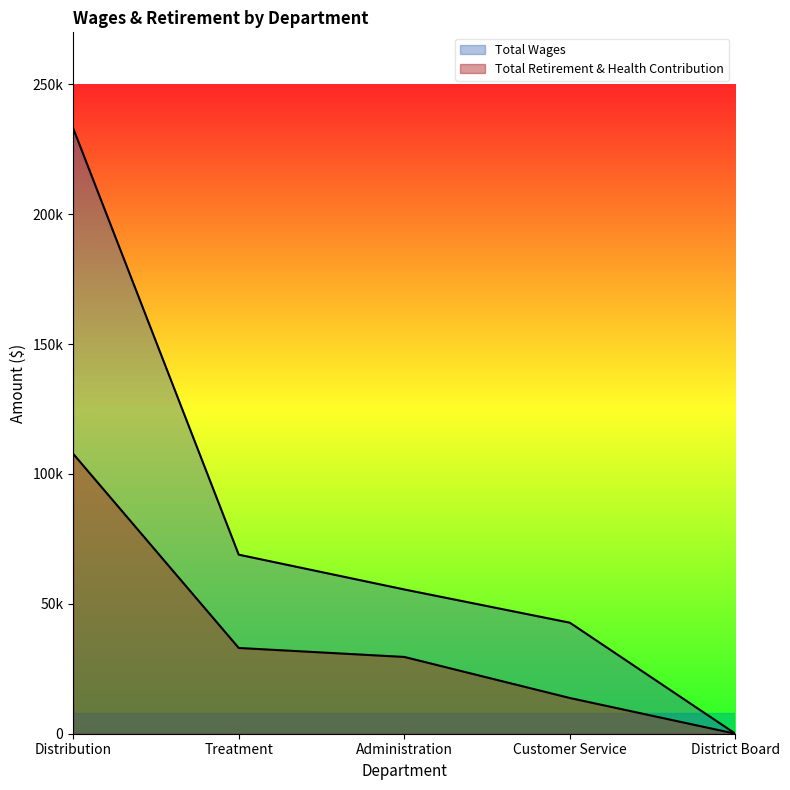

What is the highest value of the Total Wages series?

233084